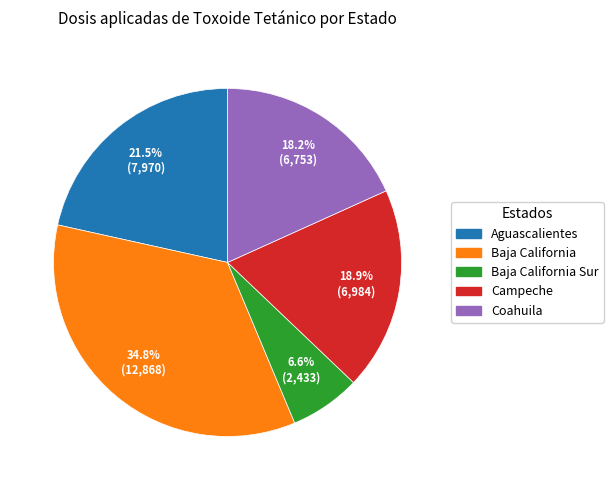

Does any single category account for the majority?

No